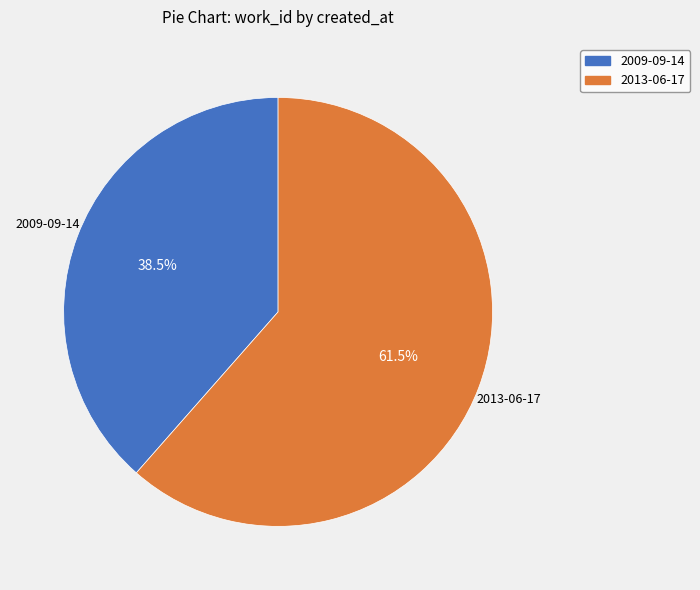

What is the ratio of the value at 2013-06-17 to the value at 2009-09-14?

1.6